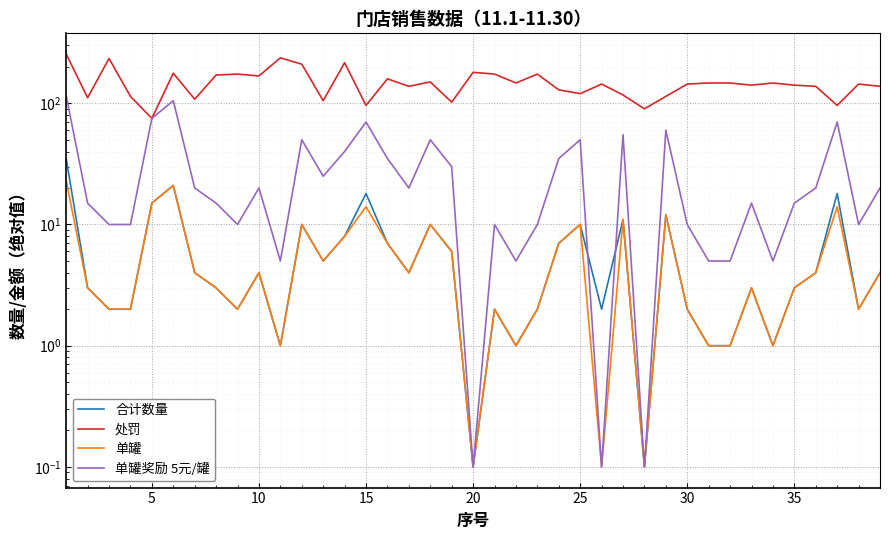

Rank the series at 10 from lowest to highest value.

合计数量, 单罐, 单罐奖励 5元/罐, 处罚